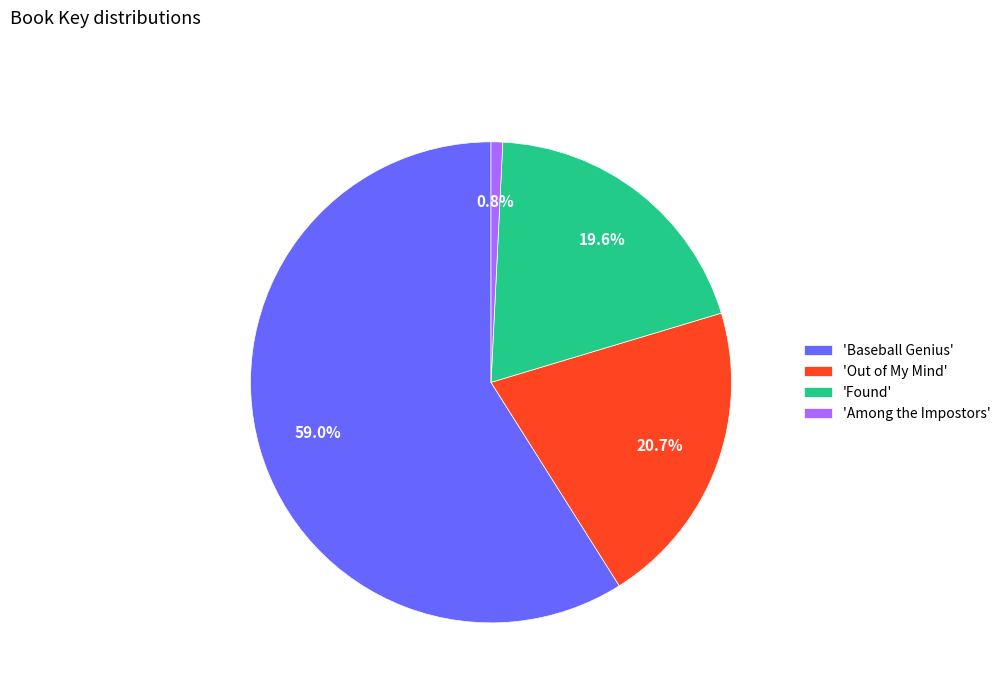

What is the ratio of the value at 'Found' to the value at 'Among the Impostors'?

25.1